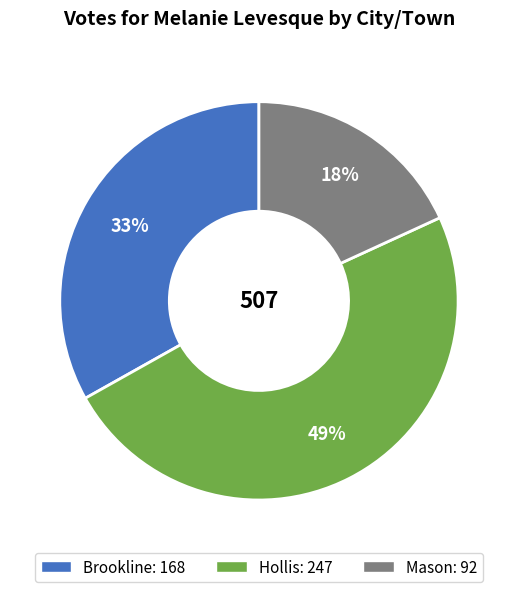

True or false: Hollis accounts for 56% of the total.

False